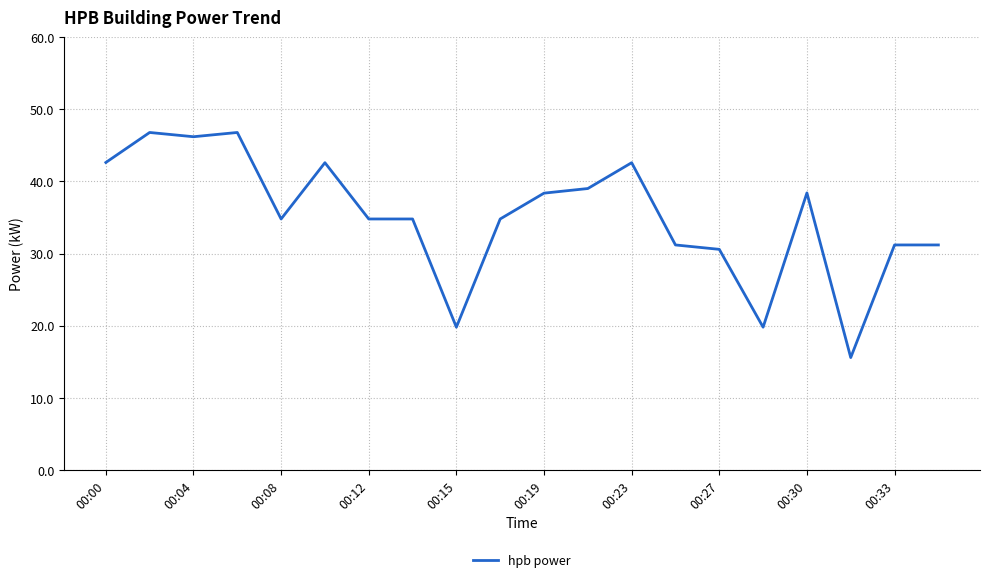

What is the greatest value displayed?

46.8